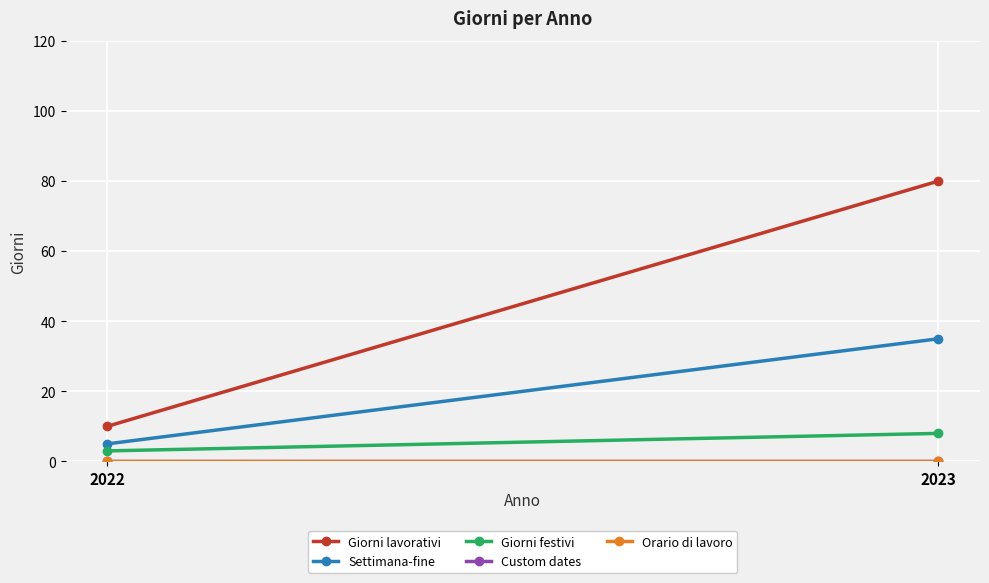

How many Giorni lavorativi values are between 10 and 80?

2